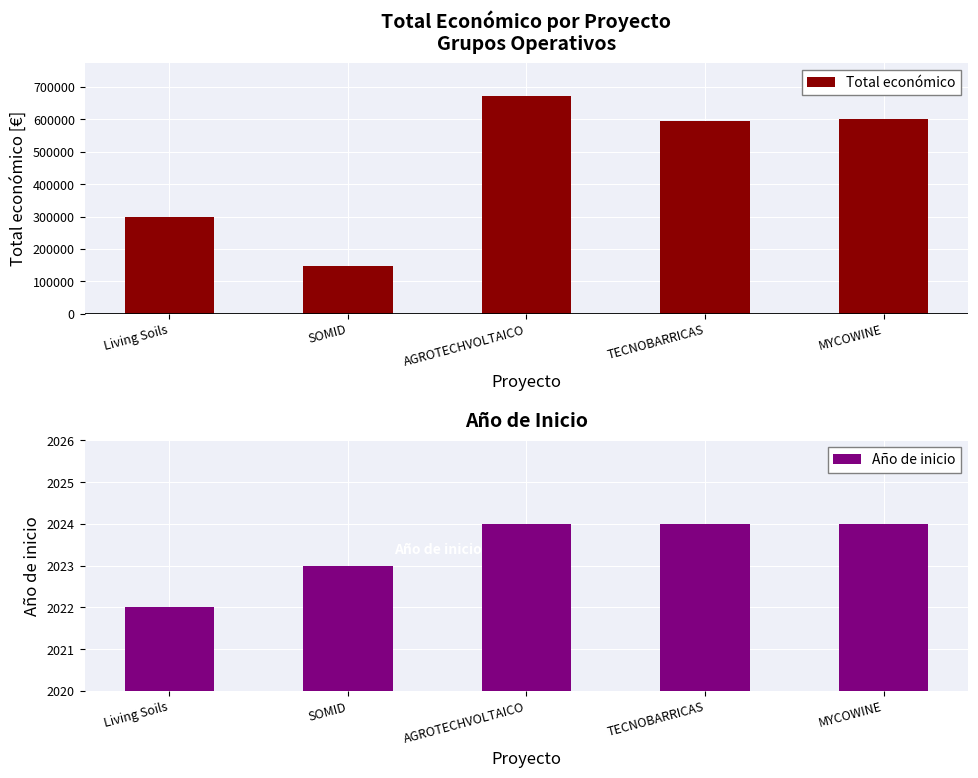

At which label does Año de inicio reach its minimum?

Living Soils